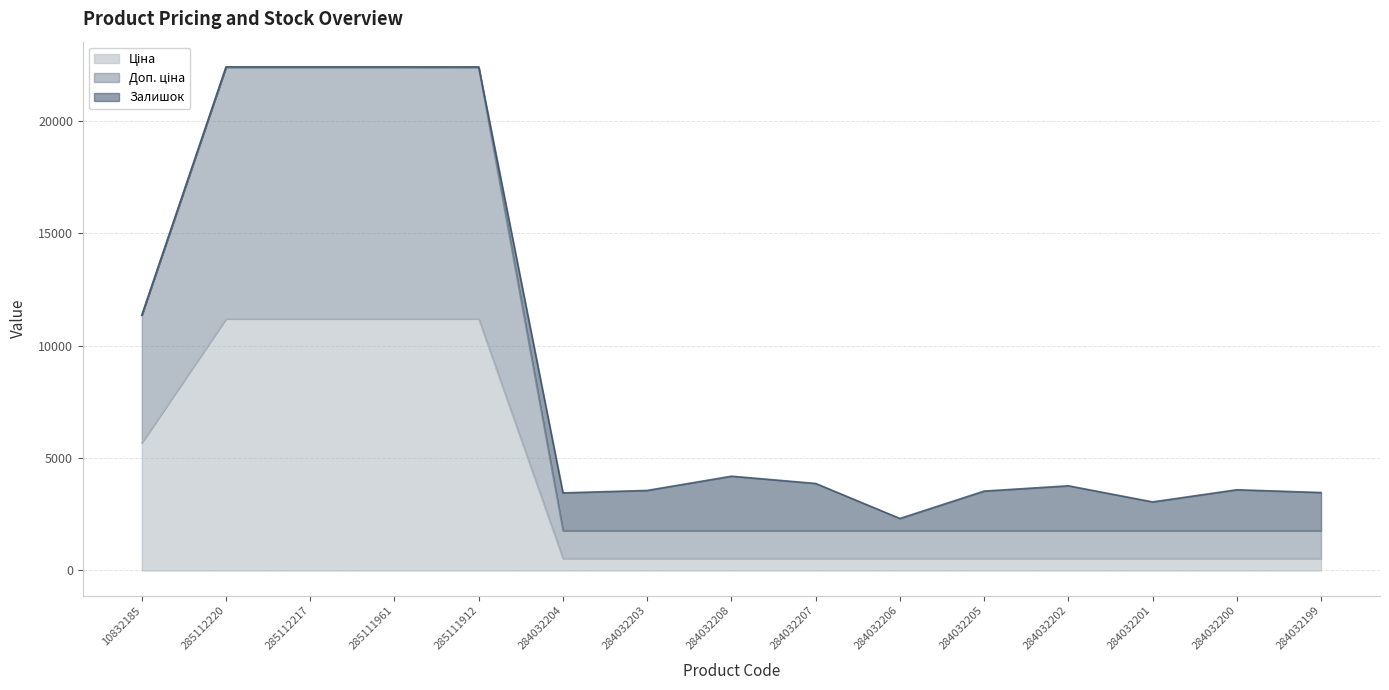

Is it true that Ціна equals 18700.1 at 285111961?

False